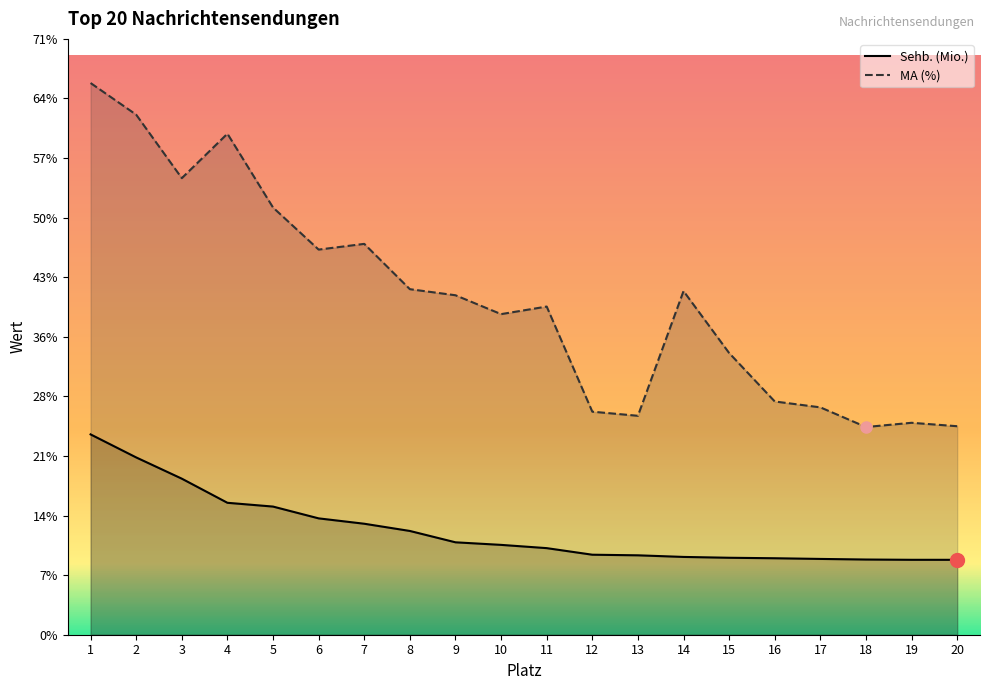

True or false: Sehb. (Mio.) has a value of 2.5 at 18.

False